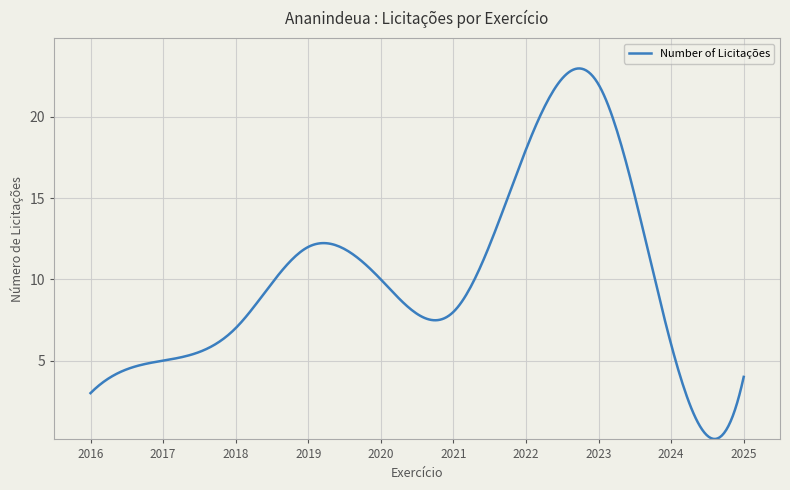

What is the difference between the maximum and minimum values?

22.8